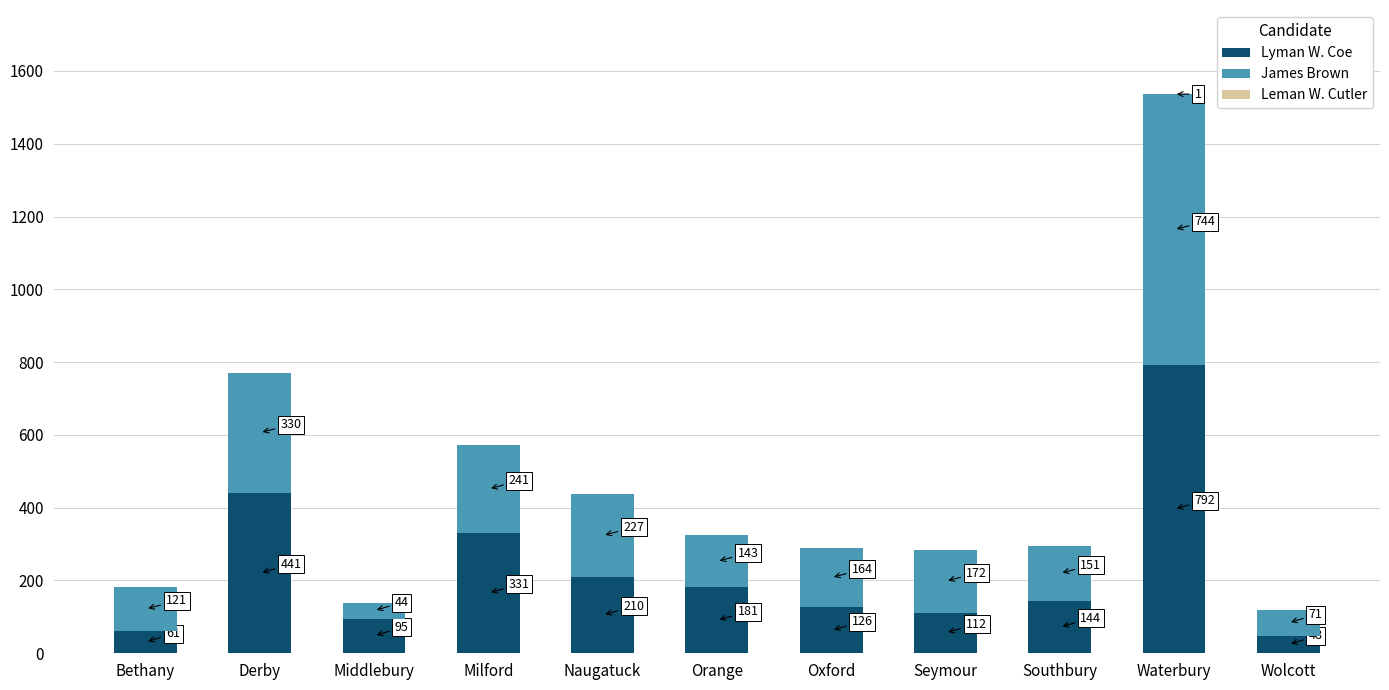

What is the total value across all series at Oxford?

290